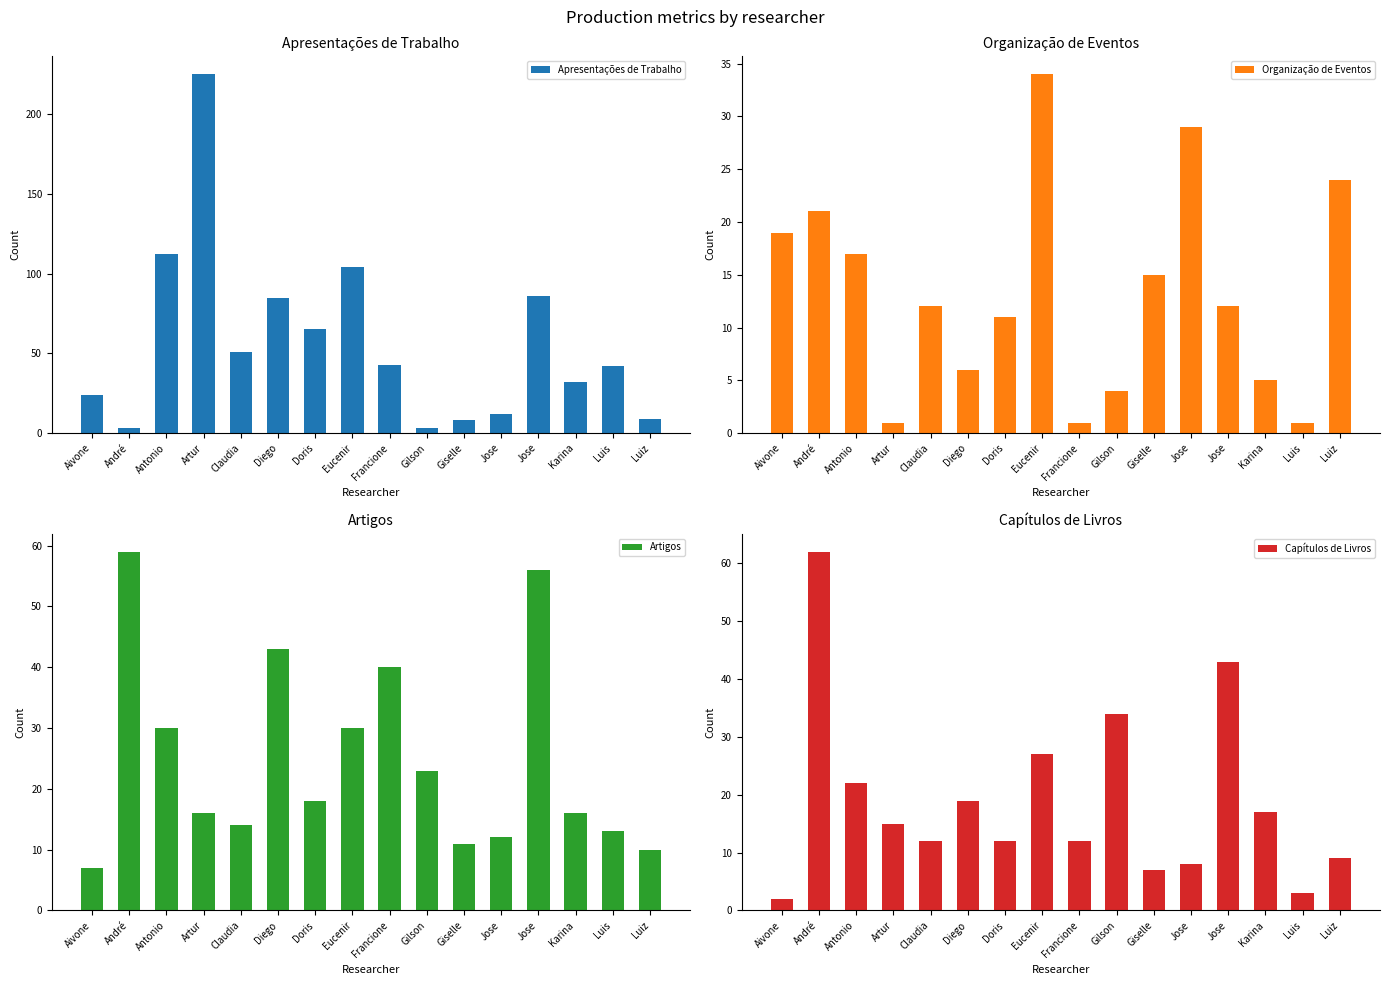

At which category does the chart reach its minimum across all series?

Artur